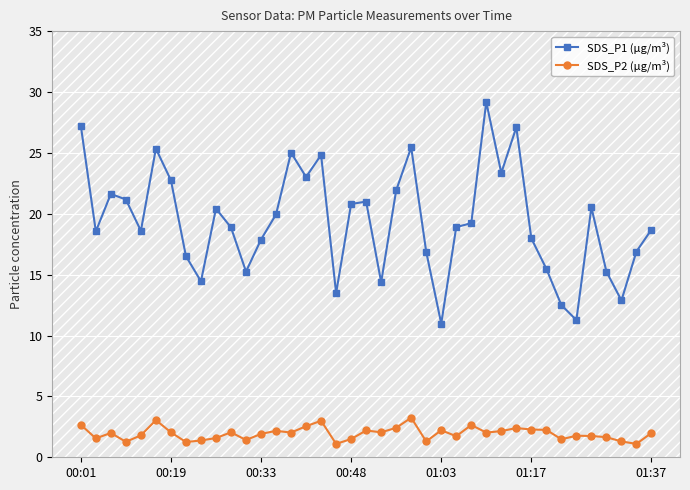

Rank the series by their maximum value, from lowest to highest.

SDS_P2 (µg/m³), SDS_P1 (µg/m³)